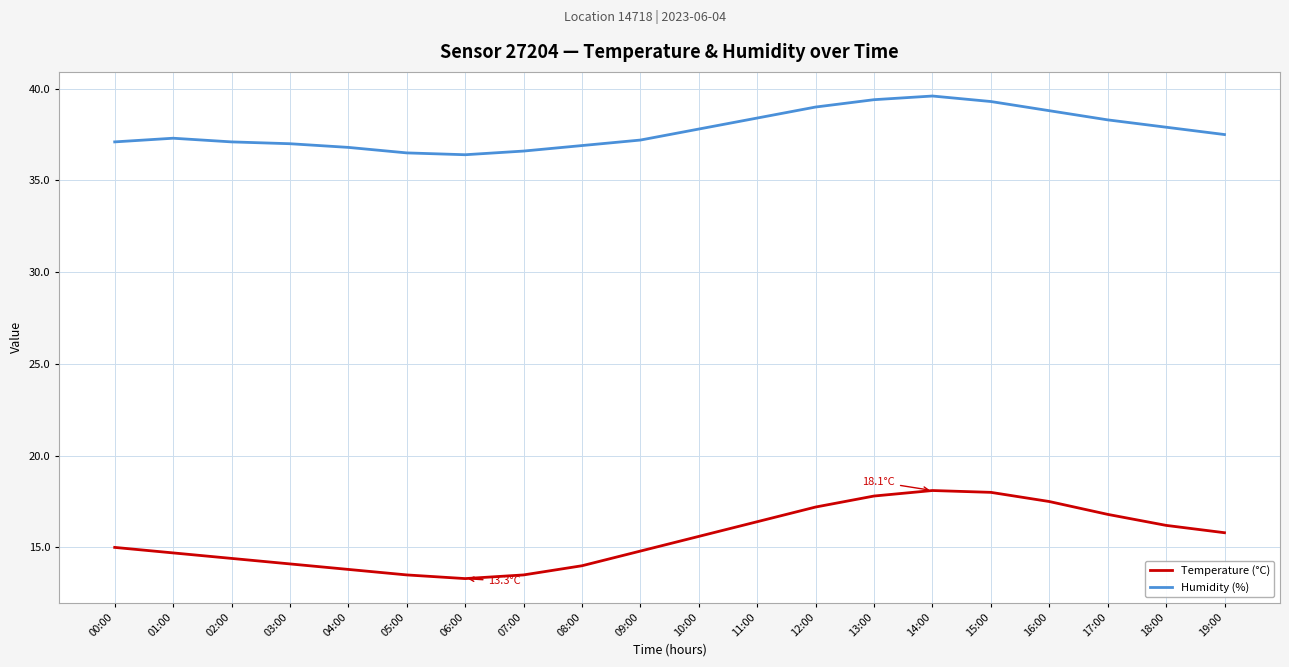

At how many categories does at least one series exceed 14?

20